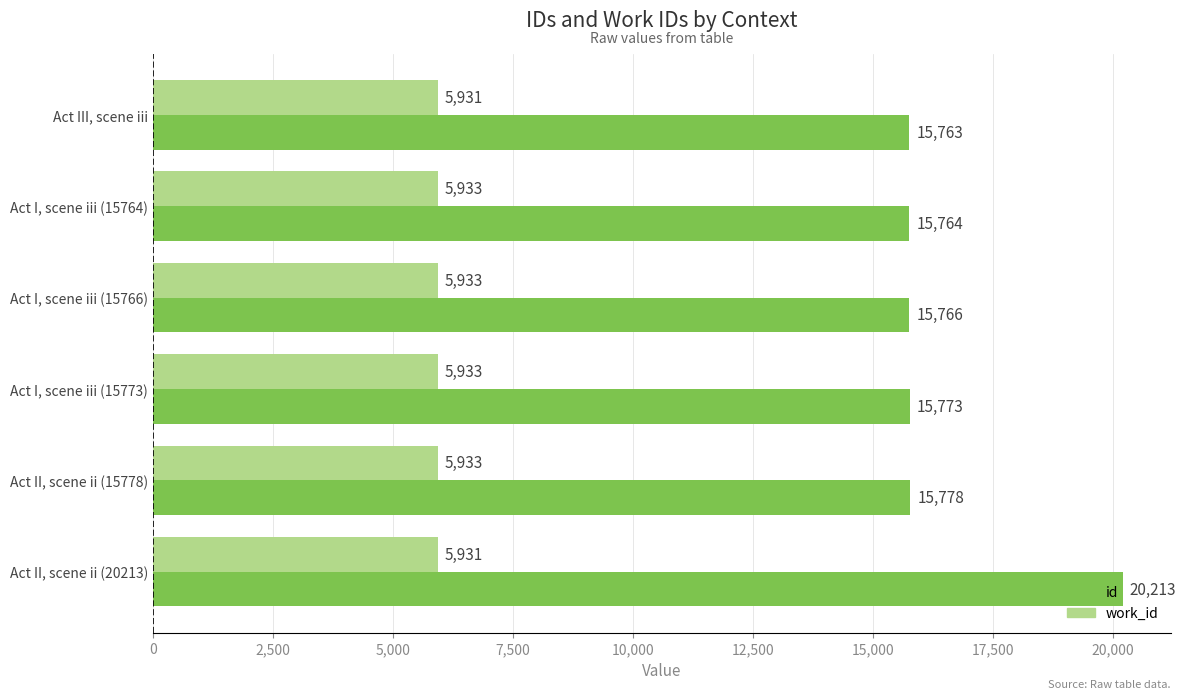

The work_id series shows 1431 at Act II, scene ii (15778). True or false?

False